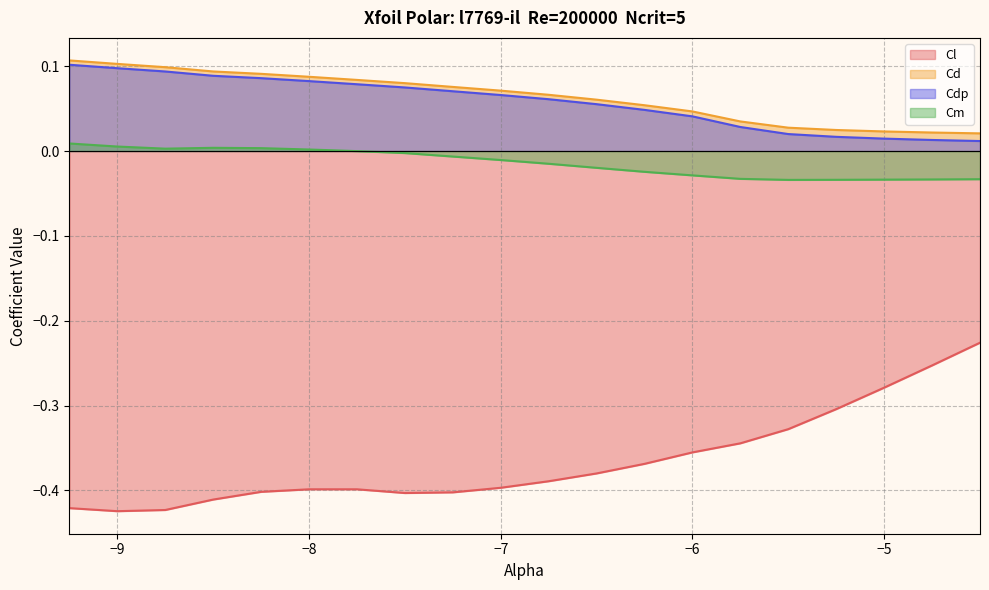

Reading left to right, what are all the values shown in this chart?

Cl: -9.25=-0.4	-9.0=-0.4	-8.75=-0.4	-8.5=-0.4	-8.25=-0.4	-8.0=-0.4	-7.75=-0.4	-7.5=-0.4	-7.25=-0.4	-7.0=-0.4	-6.75=-0.4	-6.5=-0.4	-6.25=-0.4	-6.0=-0.4	-5.75=-0.3	-5.5=-0.3	-5.25=-0.3	-5.0=-0.3	-4.75=-0.3	-4.5=-0.2
Cd: -9.25=0.1	-9.0=0.1	-8.75=0.1	-8.5=0.1	-8.25=0.1	-8.0=0.1	-7.75=0.1	-7.5=0.1	-7.25=0.1	-7.0=0.1	-6.75=0.1	-6.5=0.1	-6.25=0.1	-6.0=0.0	-5.75=0.0	-5.5=0.0	-5.25=0.0	-5.0=0.0	-4.75=0.0	-4.5=0.0
Cdp: -9.25=0.1	-9.0=0.1	-8.75=0.1	-8.5=0.1	-8.25=0.1	-8.0=0.1	-7.75=0.1	-7.5=0.1	-7.25=0.1	-7.0=0.1	-6.75=0.1	-6.5=0.1	-6.25=0.0	-6.0=0.0	-5.75=0.0	-5.5=0.0	-5.25=0.0	-5.0=0.0	-4.75=0.0	-4.5=0.0
Cm: -9.25=0.0	-9.0=0.0	-8.75=0.0	-8.5=0.0	-8.25=0.0	-8.0=0.0	-7.75=-0.0	-7.5=-0.0	-7.25=-0.0	-7.0=-0.0	-6.75=-0.0	-6.5=-0.0	-6.25=-0.0	-6.0=-0.0	-5.75=-0.0	-5.5=-0.0	-5.25=-0.0	-5.0=-0.0	-4.75=-0.0	-4.5=-0.0